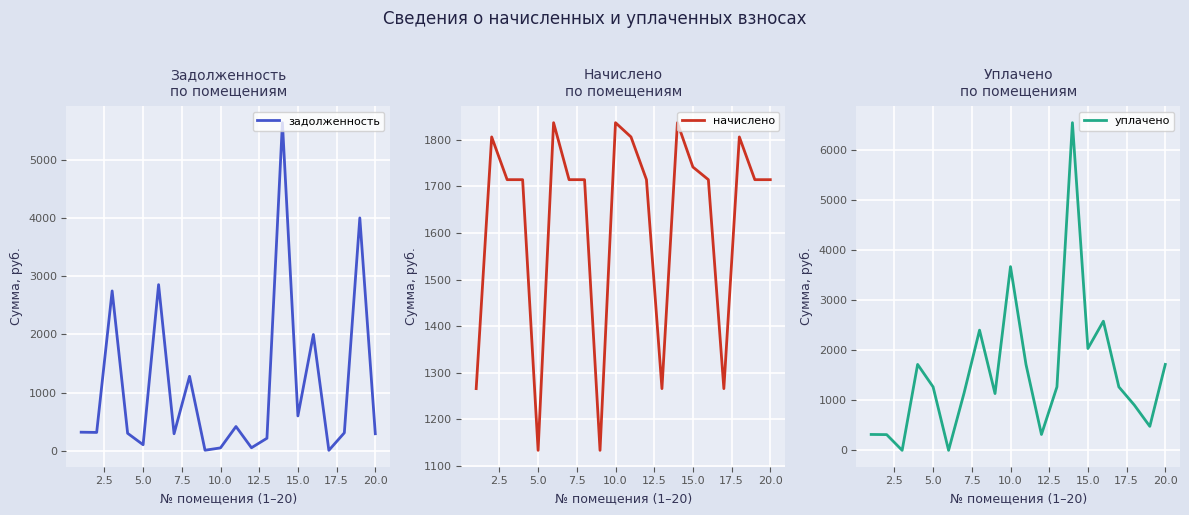

Which series has the largest range (max minus min)?

уплачено